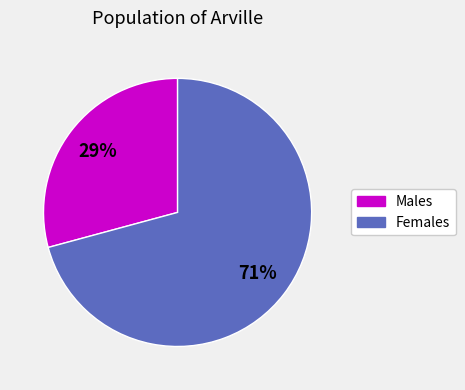

To the nearest percent, what is the average slice percentage?

50%